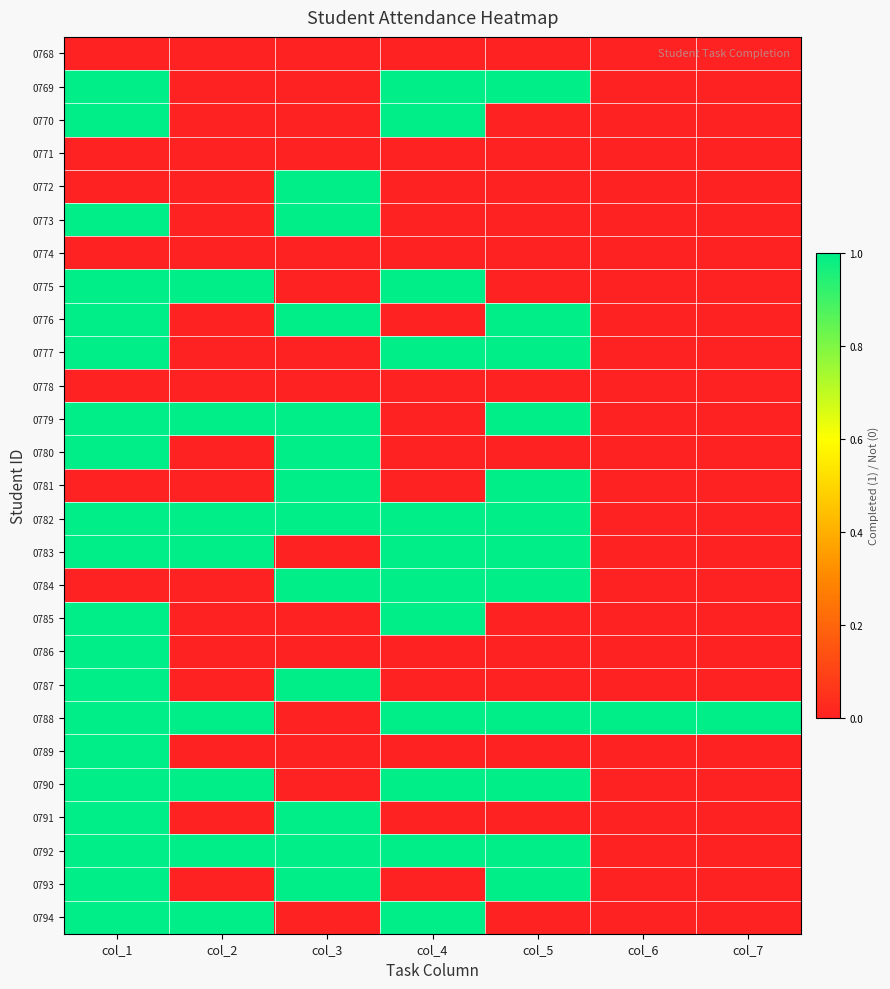

Reading right to left, extract all data points from this chart.

0768: col_7=0	col_6=0	col_5=0	col_4=0	col_3=0	col_2=0	col_1=0
0769: col_7=0	col_6=0	col_5=1	col_4=1	col_3=0	col_2=0	col_1=1
0770: col_7=0	col_6=0	col_5=0	col_4=1	col_3=0	col_2=0	col_1=1
0771: col_7=0	col_6=0	col_5=0	col_4=0	col_3=0	col_2=0	col_1=0
0772: col_7=0	col_6=0	col_5=0	col_4=0	col_3=1	col_2=0	col_1=0
0773: col_7=0	col_6=0	col_5=0	col_4=0	col_3=1	col_2=0	col_1=1
0774: col_7=0	col_6=0	col_5=0	col_4=0	col_3=0	col_2=0	col_1=0
0775: col_7=0	col_6=0	col_5=0	col_4=1	col_3=0	col_2=1	col_1=1
0776: col_7=0	col_6=0	col_5=1	col_4=0	col_3=1	col_2=0	col_1=1
0777: col_7=0	col_6=0	col_5=1	col_4=1	col_3=0	col_2=0	col_1=1
0778: col_7=0	col_6=0	col_5=0	col_4=0	col_3=0	col_2=0	col_1=0
0779: col_7=0	col_6=0	col_5=1	col_4=0	col_3=1	col_2=1	col_1=1
0780: col_7=0	col_6=0	col_5=0	col_4=0	col_3=1	col_2=0	col_1=1
0781: col_7=0	col_6=0	col_5=1	col_4=0	col_3=1	col_2=0	col_1=0
0782: col_7=0	col_6=0	col_5=1	col_4=1	col_3=1	col_2=1	col_1=1
0783: col_7=0	col_6=0	col_5=1	col_4=1	col_3=0	col_2=1	col_1=1
0784: col_7=0	col_6=0	col_5=1	col_4=1	col_3=1	col_2=0	col_1=0
0785: col_7=0	col_6=0	col_5=0	col_4=1	col_3=0	col_2=0	col_1=1
0786: col_7=0	col_6=0	col_5=0	col_4=0	col_3=0	col_2=0	col_1=1
0787: col_7=0	col_6=0	col_5=0	col_4=0	col_3=1	col_2=0	col_1=1
0788: col_7=1	col_6=1	col_5=1	col_4=1	col_3=0	col_2=1	col_1=1
0789: col_7=0	col_6=0	col_5=0	col_4=0	col_3=0	col_2=0	col_1=1
0790: col_7=0	col_6=0	col_5=1	col_4=1	col_3=0	col_2=1	col_1=1
0791: col_7=0	col_6=0	col_5=0	col_4=0	col_3=1	col_2=0	col_1=1
0792: col_7=0	col_6=0	col_5=1	col_4=1	col_3=1	col_2=1	col_1=1
0793: col_7=0	col_6=0	col_5=1	col_4=0	col_3=1	col_2=0	col_1=1
0794: col_7=0	col_6=0	col_5=0	col_4=1	col_3=0	col_2=1	col_1=1